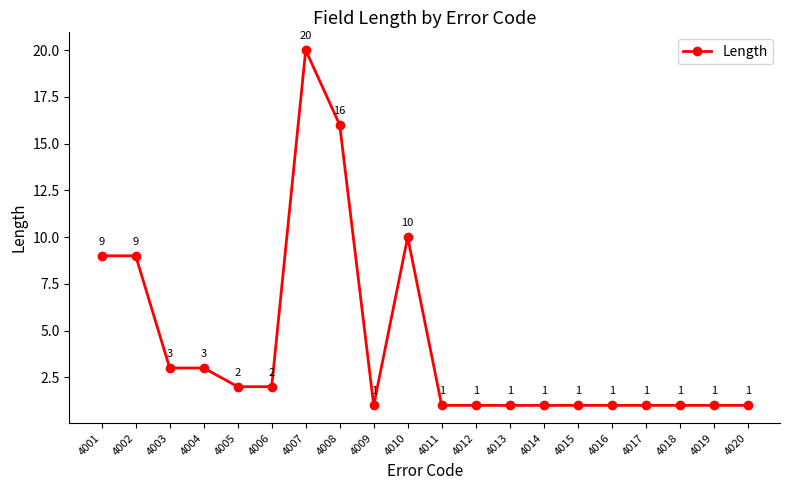

How many lines are shown in the chart?

1